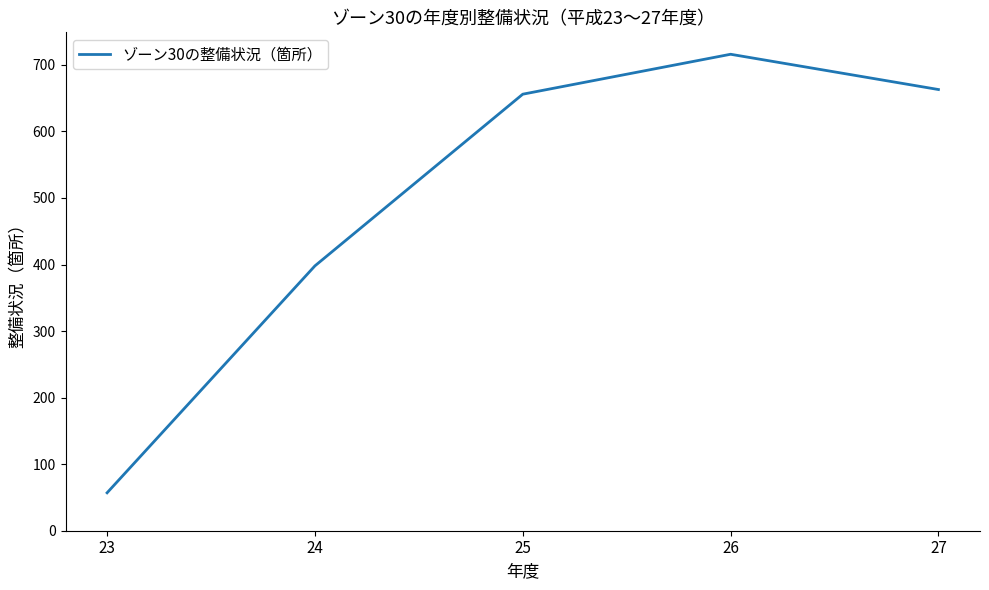

Reading right to left, list all the values displayed in this chart.

663	716	656	398	57